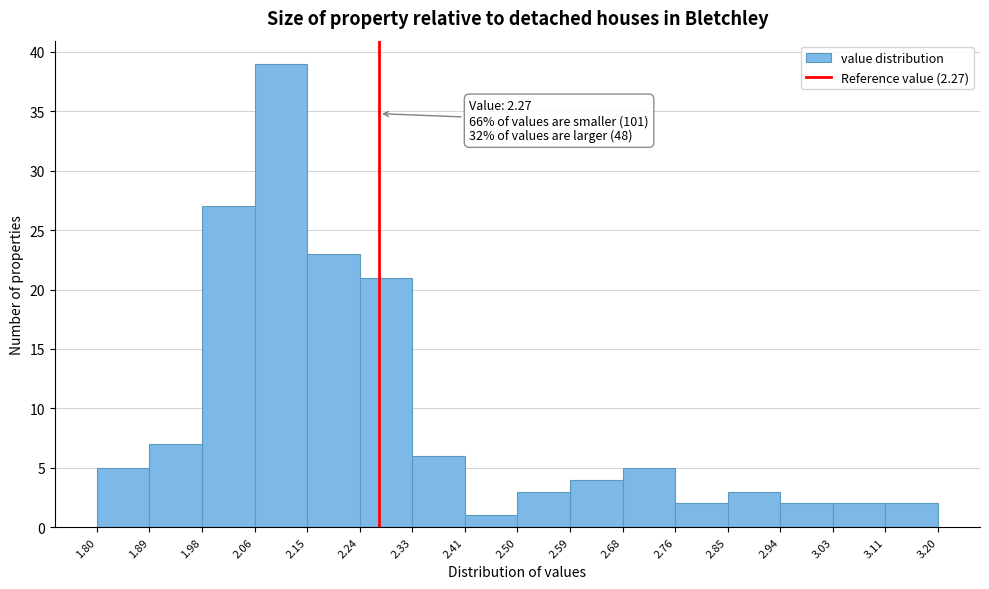

Over which range of the x-axis is the bar tallest?

2.06 to 2.15